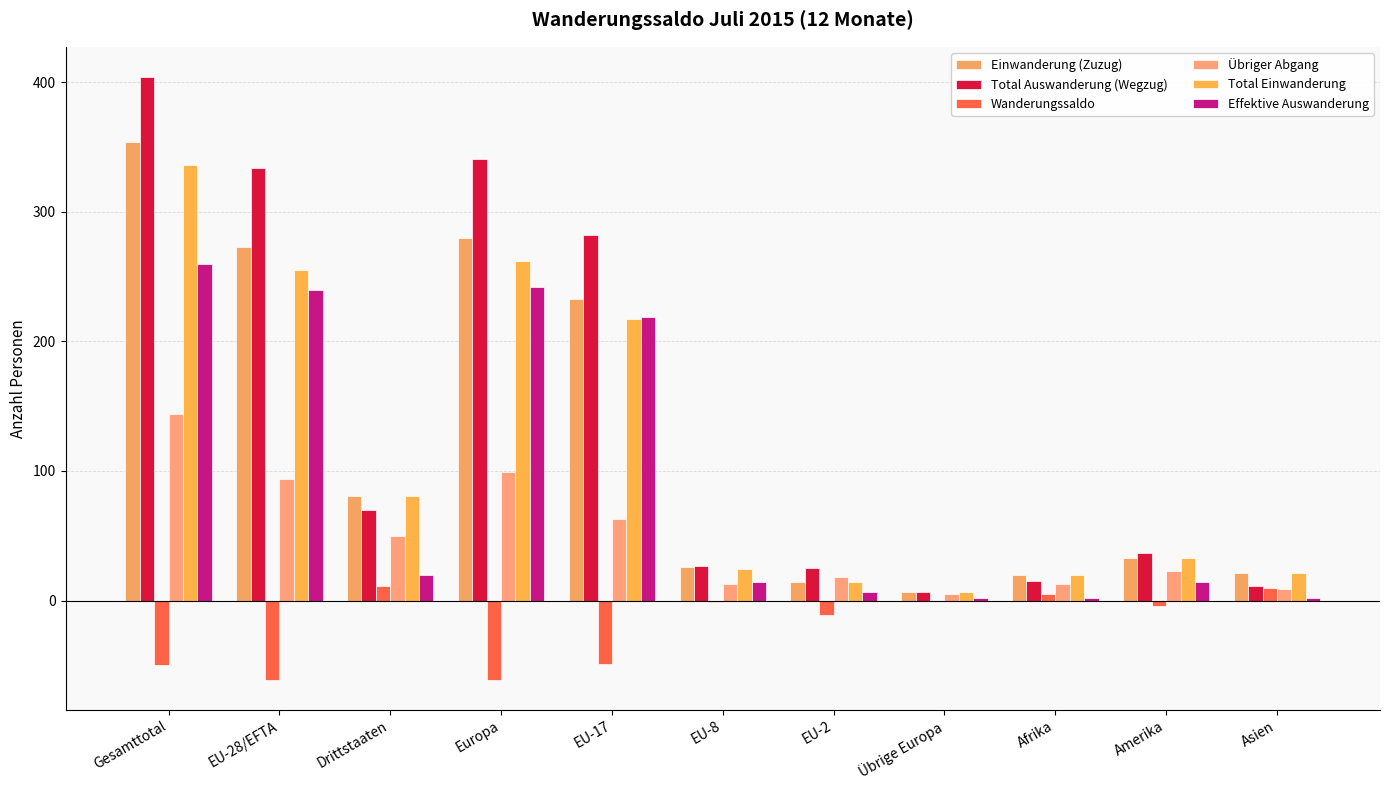

What are all the series names shown in the legend?

Einwanderung (Zuzug), Total Auswanderung (Wegzug), Wanderungssaldo, Übriger Abgang, Total Einwanderung, Effektive Auswanderung